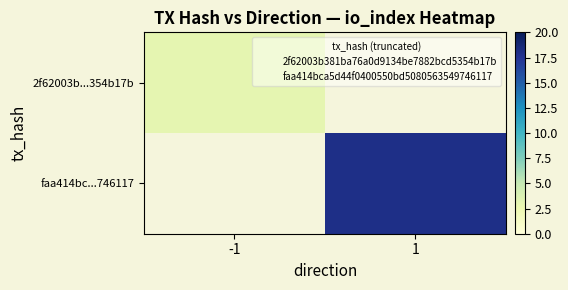

Between 1 and -1, which is larger?

-1